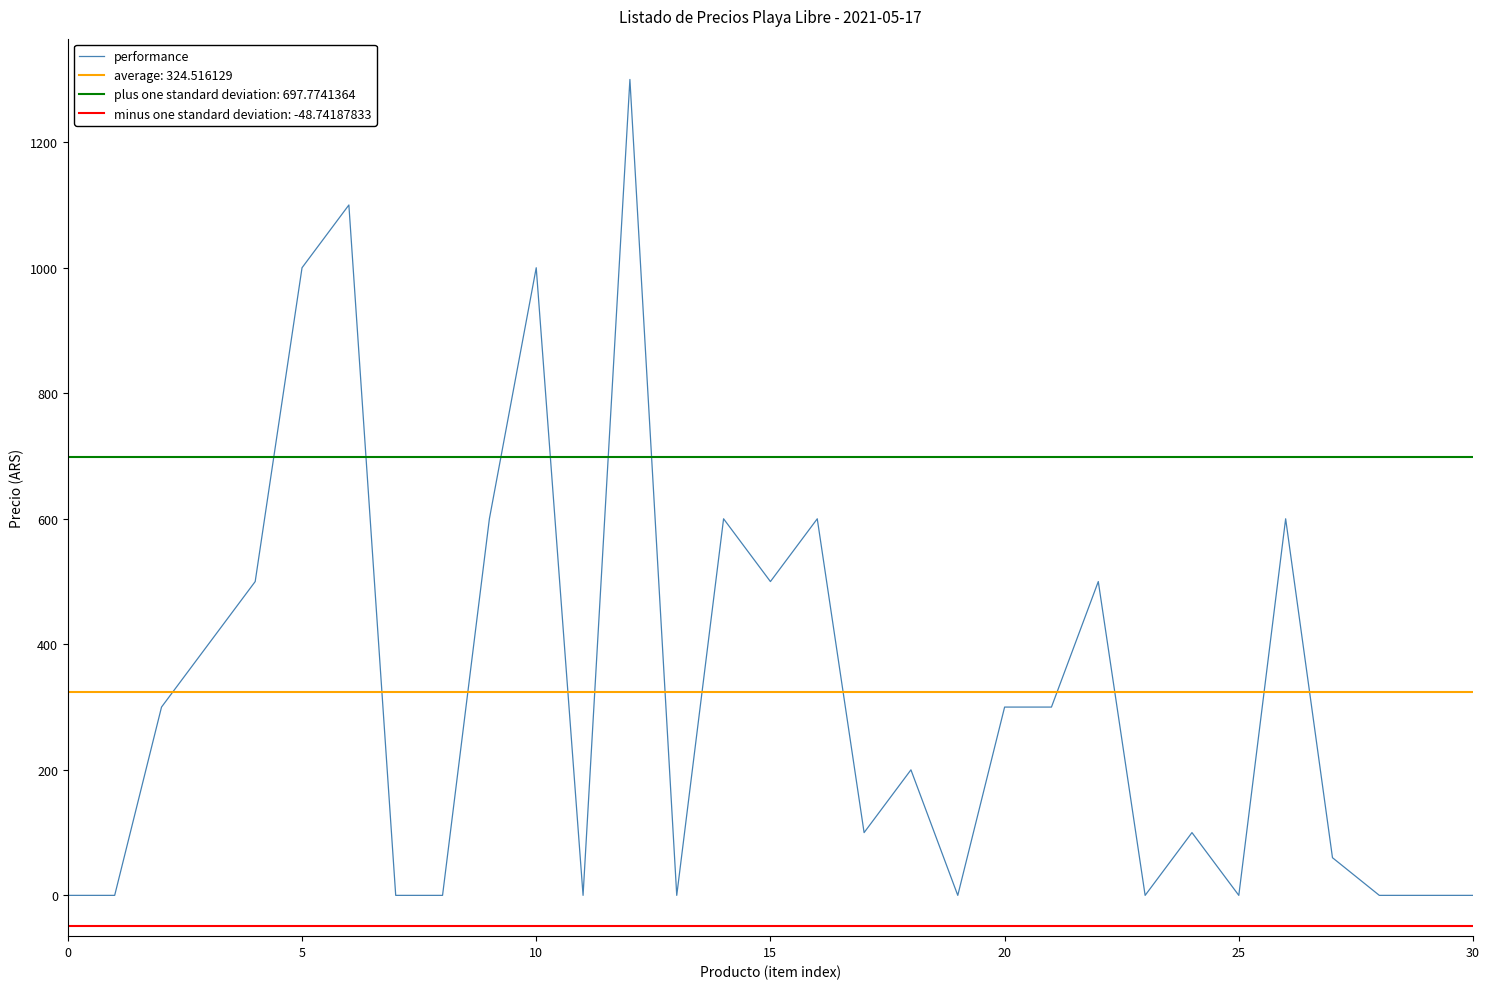

At which category does the data reach its first local valley?

11